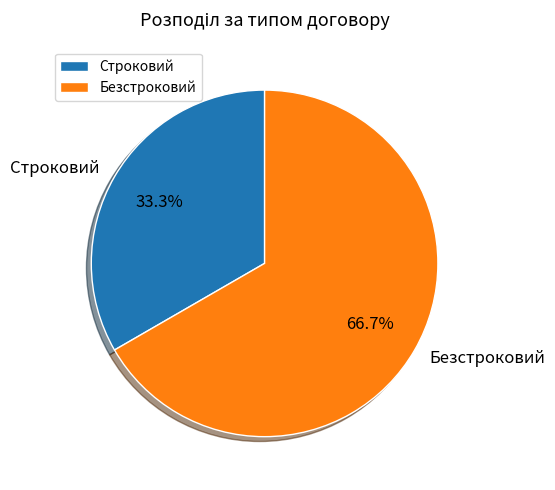

What is the ratio of the value at Строковий to the value at Безстроковий?

0.5